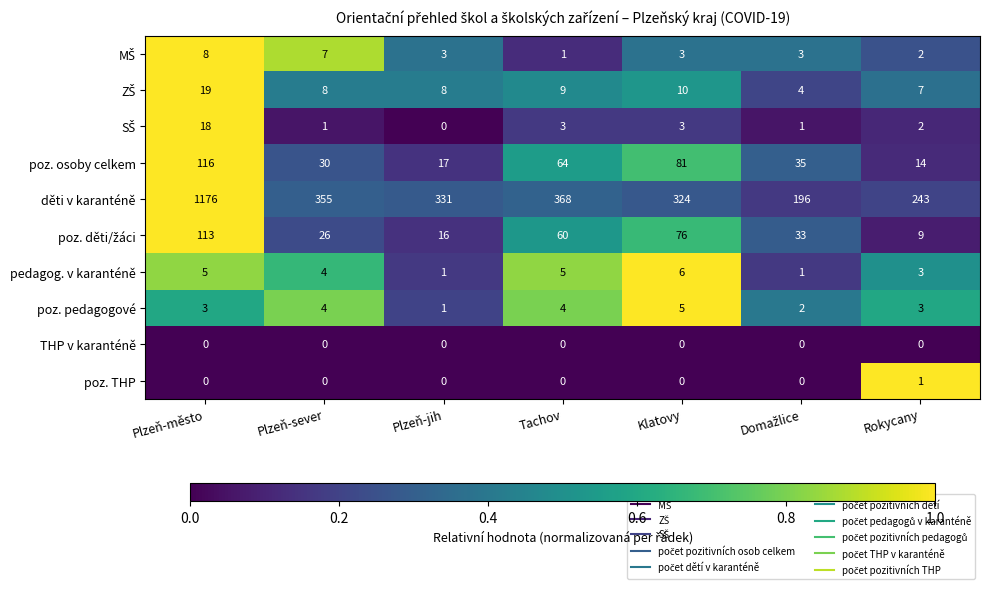

What is the maximum value shown in the chart?

1176